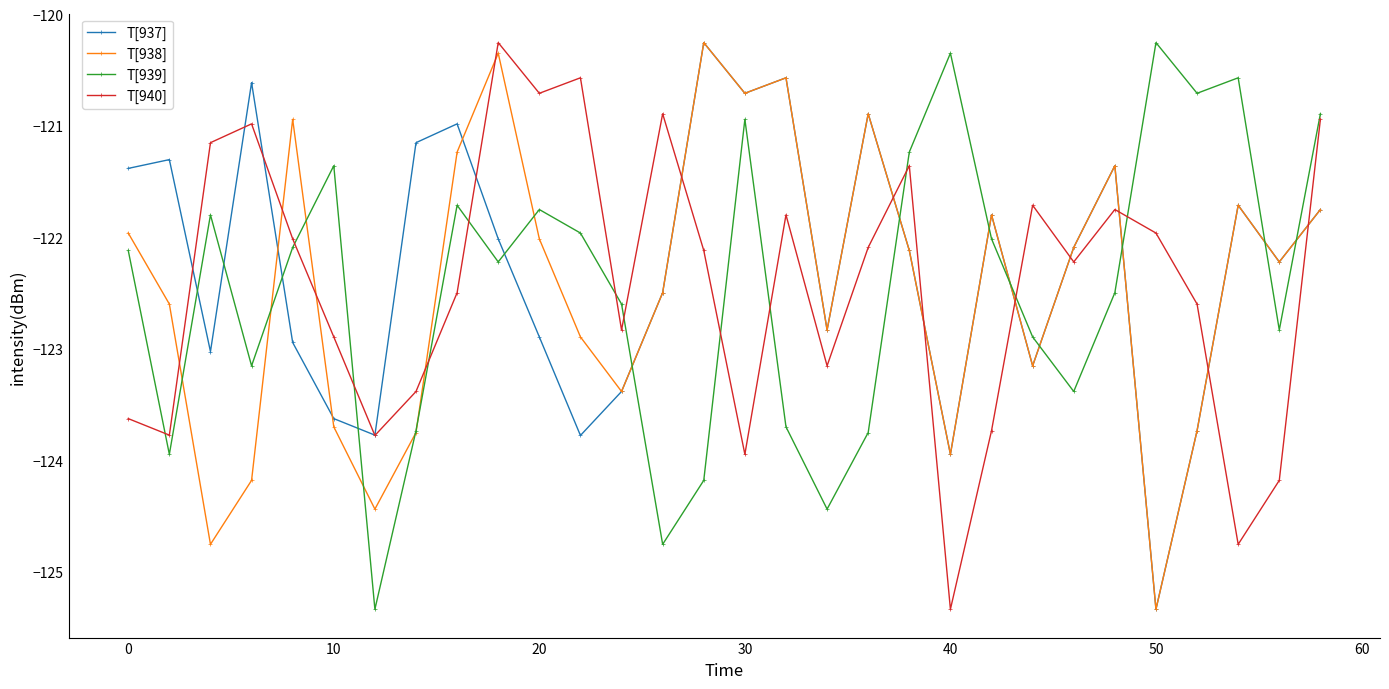

True or false: T[939] has more than 0 points higher than both neighbors.

True